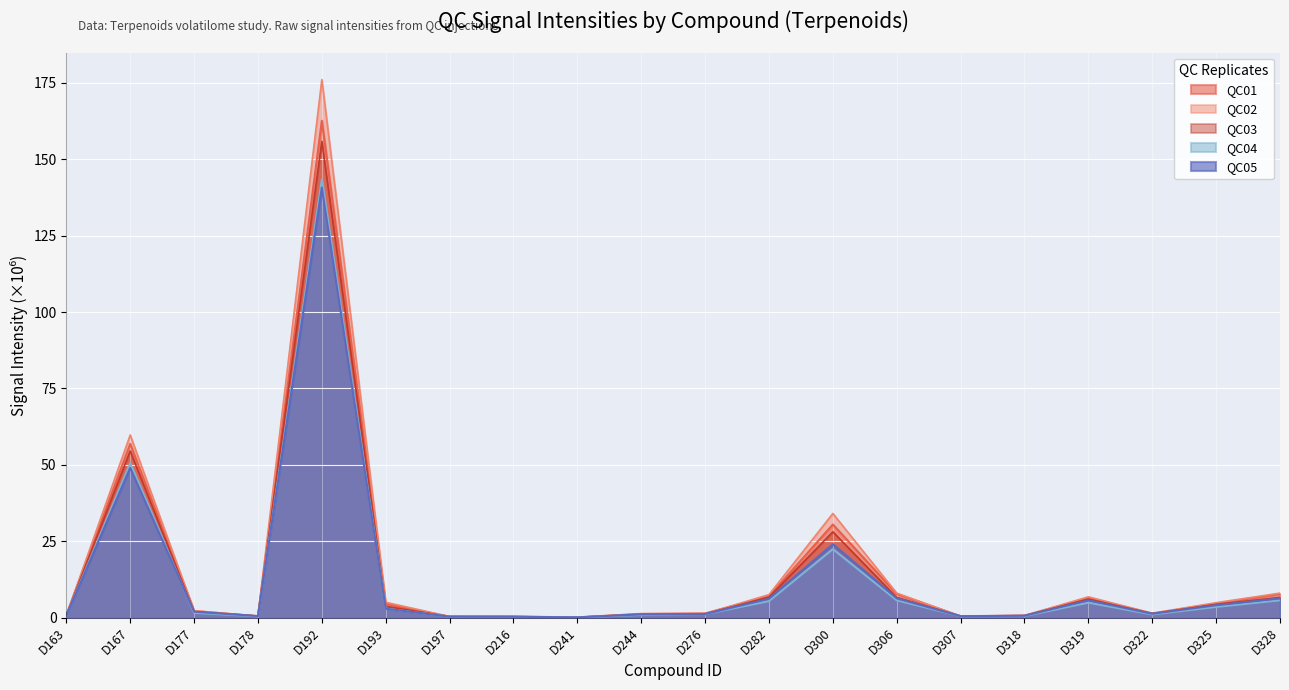

At which category is the sum across all series the highest?

D192